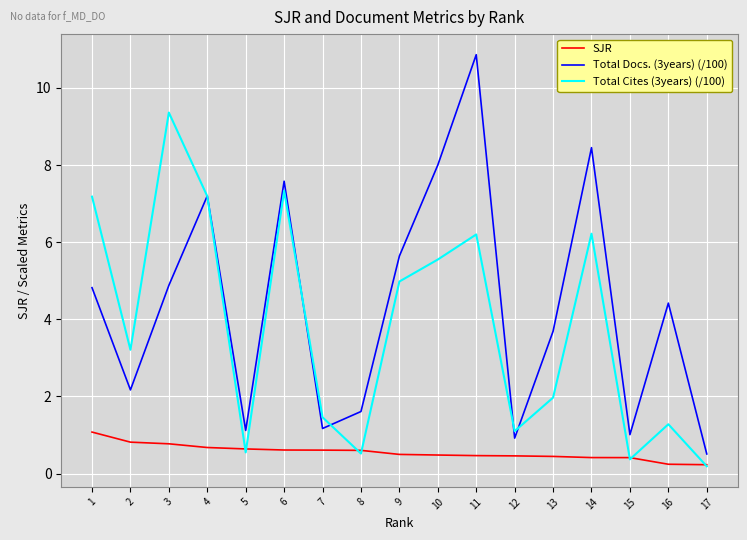

At which label does Total Cites (3years) (/100) first exceed 3?

1